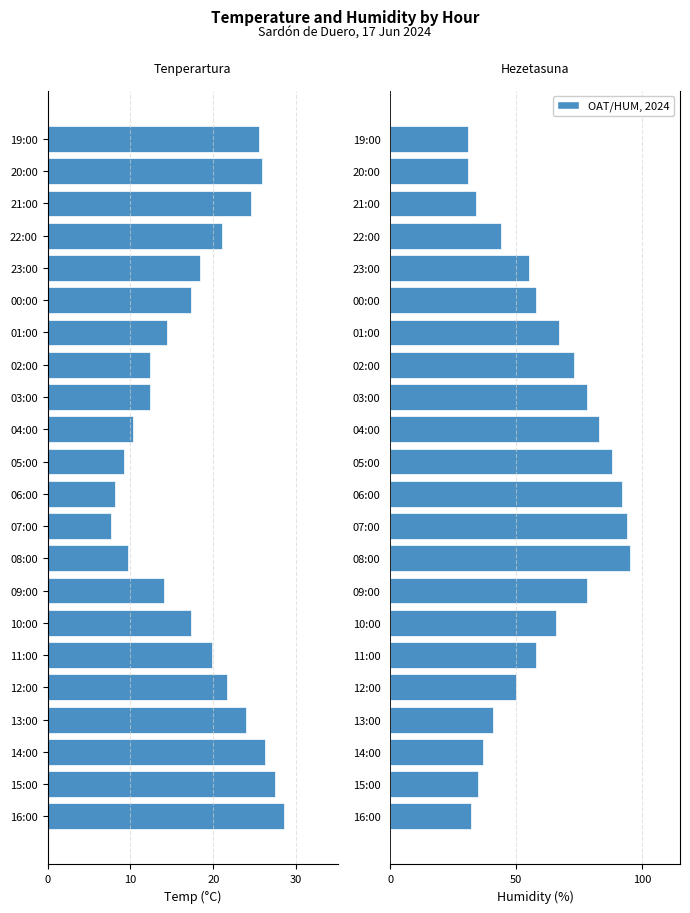

How many distinct data groups are displayed?

2